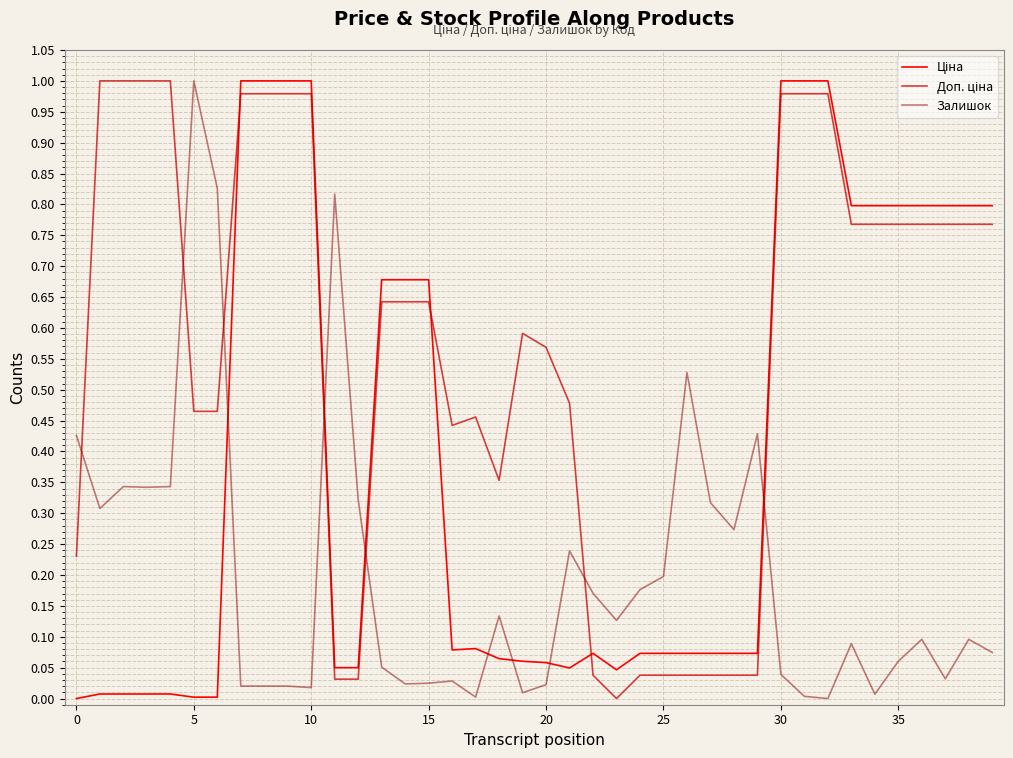

Is this an area chart (filled region under the line)?

No